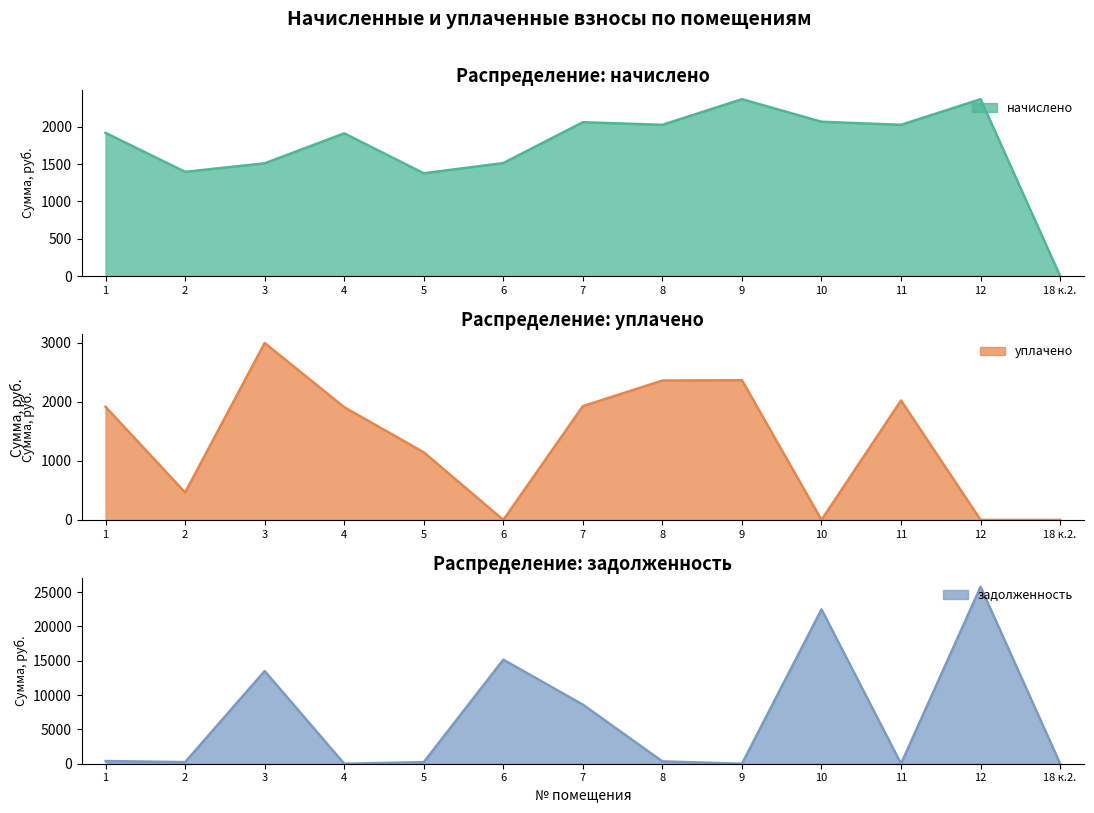

Count the number of data series in this chart.

3